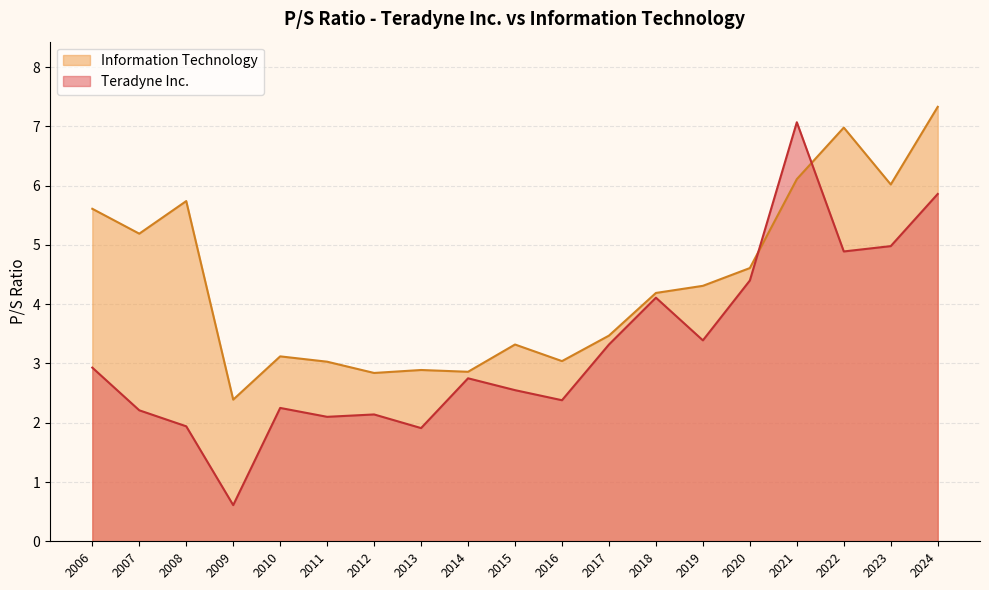

Does the chart have visible grid lines?

Yes